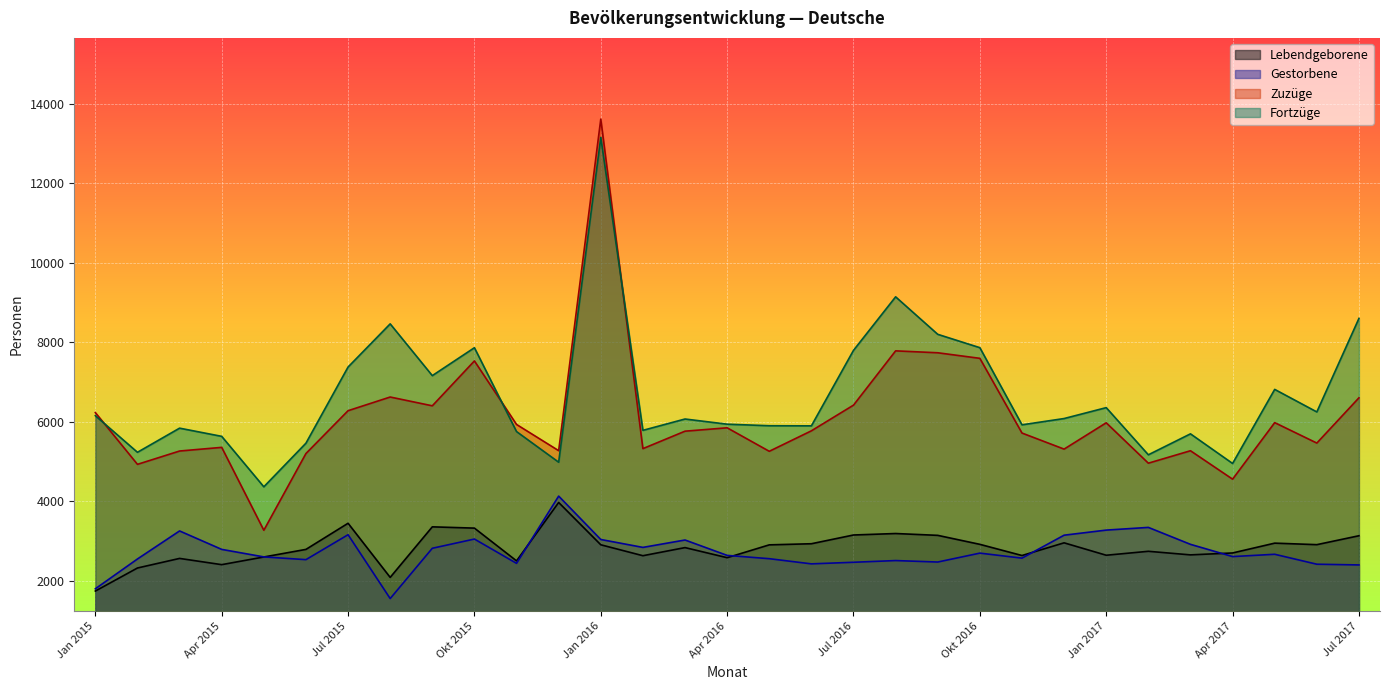

Is the value of Lebendgeborene at Dez 2016 greater than the value of Gestorbene at Mrz 2017?

Yes